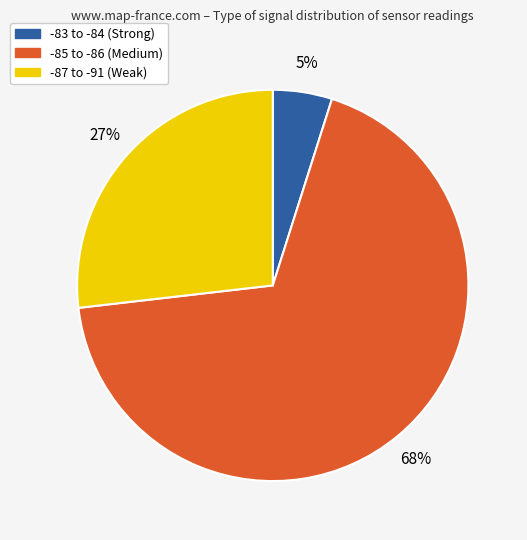

Does any single category account for the majority?

Yes